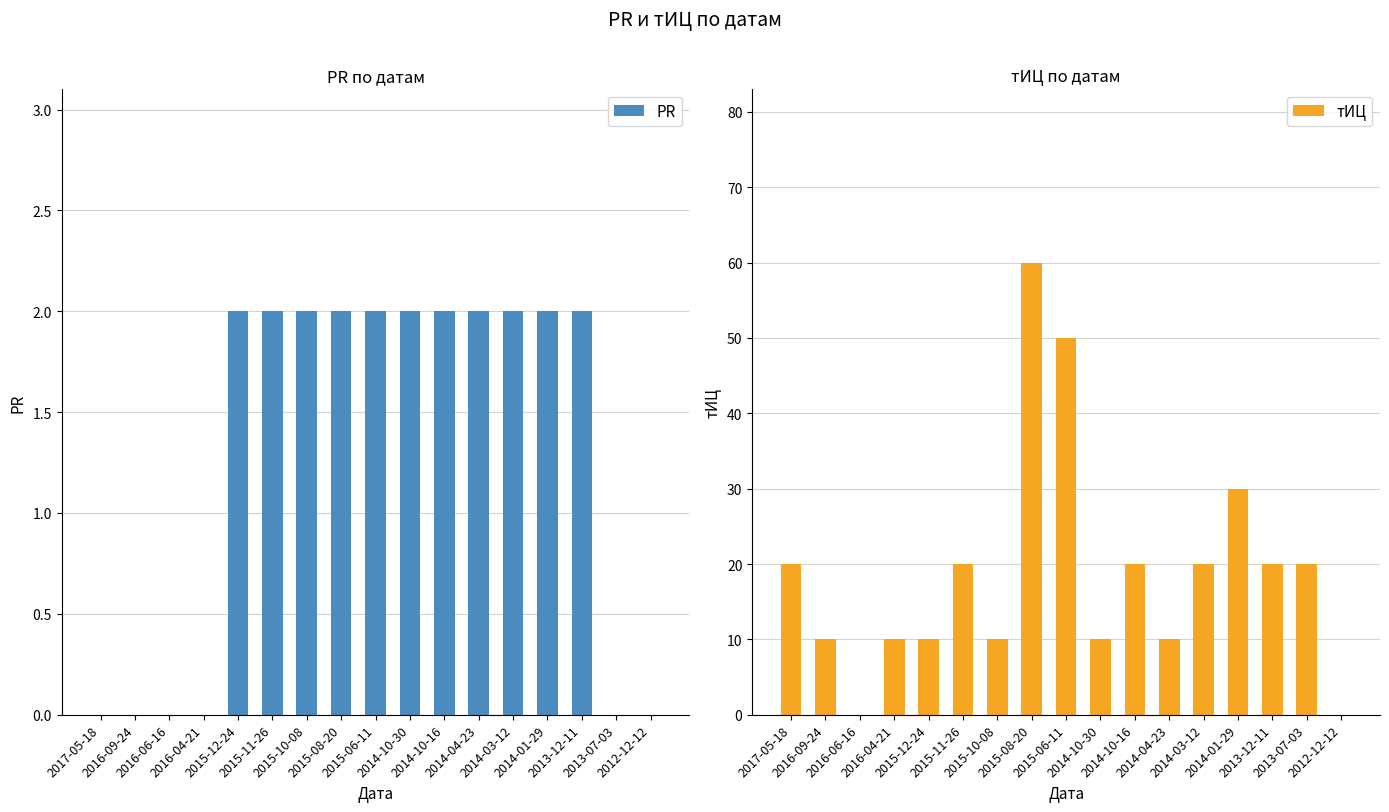

Which series has the largest range (max minus min)?

тИЦ